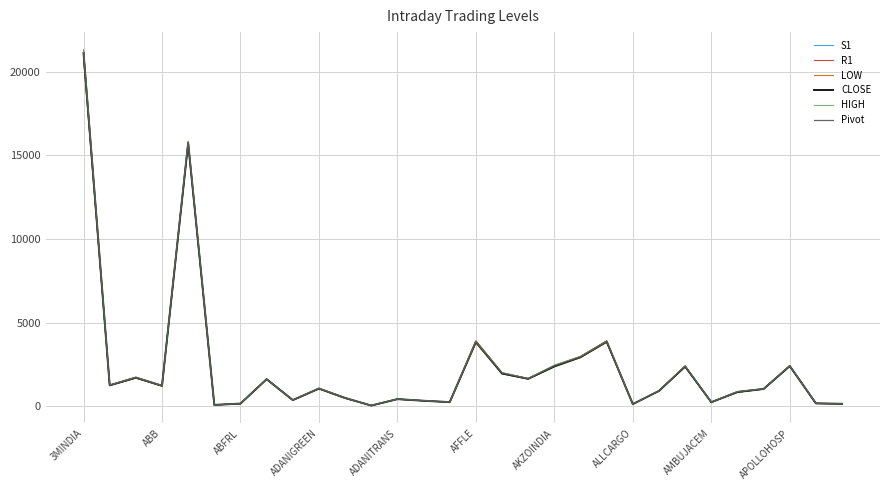

What is the greatest value displayed?

21304.1